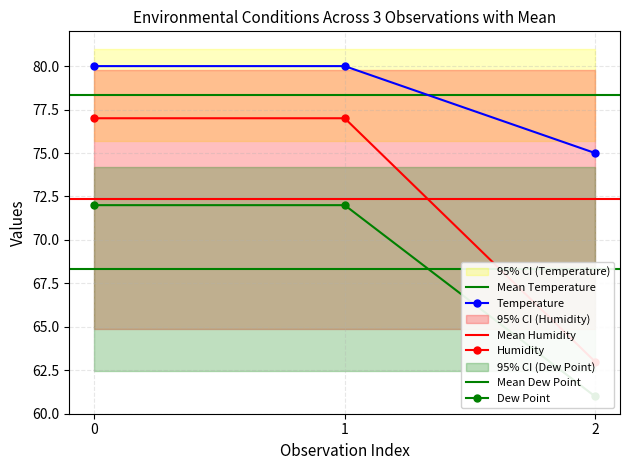

Reading right to left, extract all data points from this chart.

Temperature: 75	80	80
Humidity: 63	77	77
Dew Point: 61	72	72